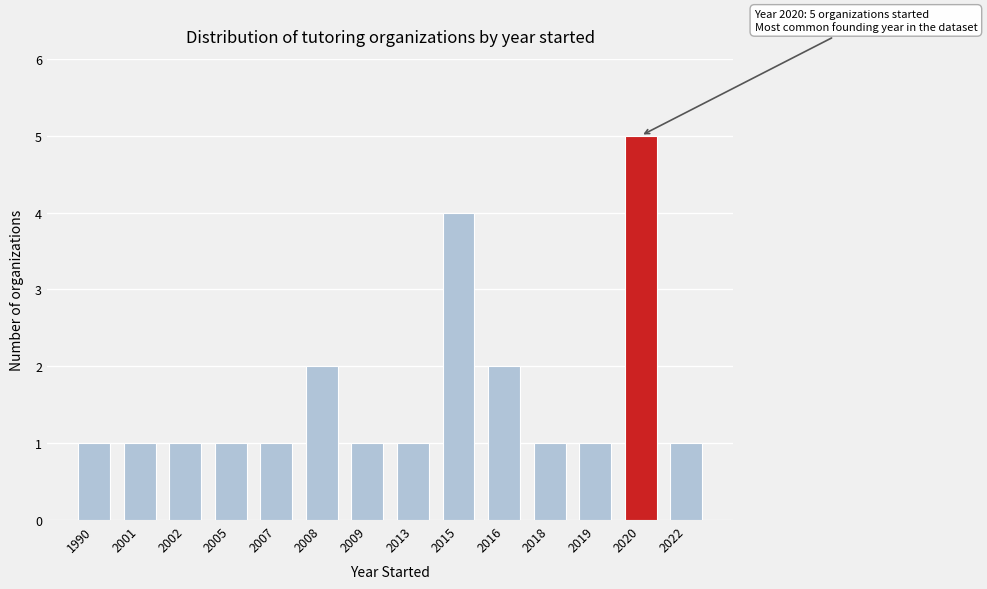

Reading left to right, extract all data points from this chart.

1	1	1	1	1	2	1	1	4	2	1	1	5	1